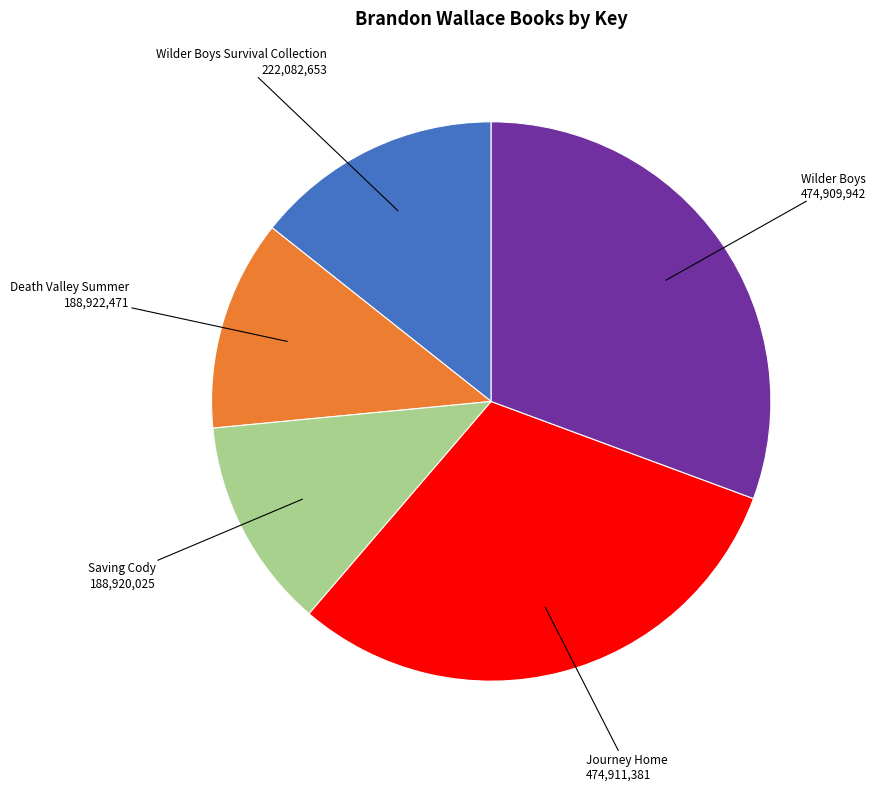

Is there any slice that represents more than half of the pie?

No